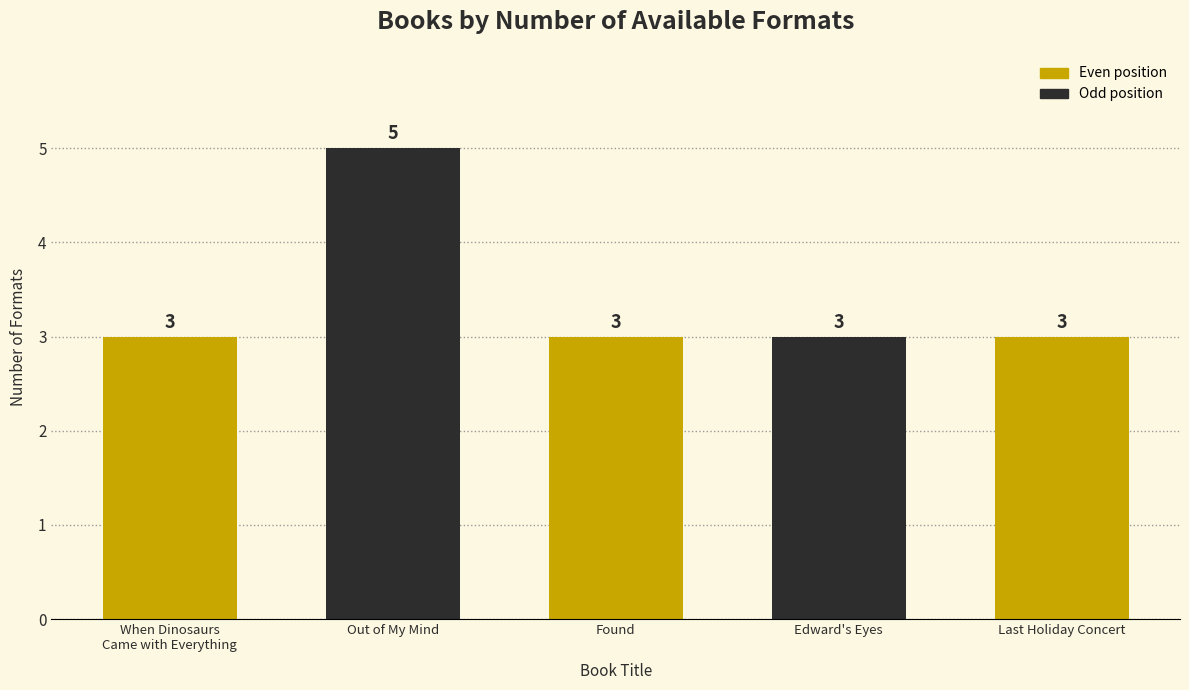

Read the value at Out of My Mind.

5